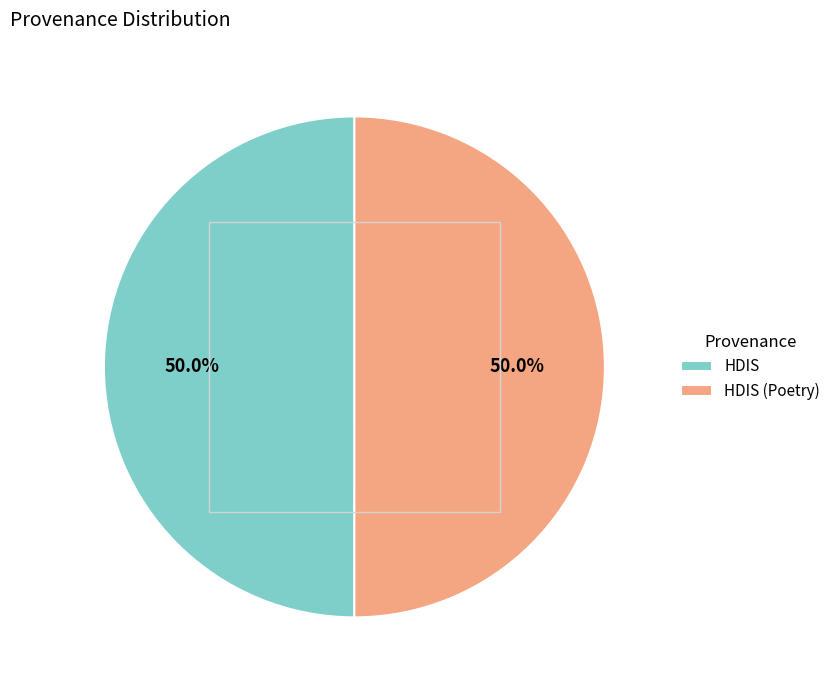

To the nearest percent, what portion does HDIS represent?

50%